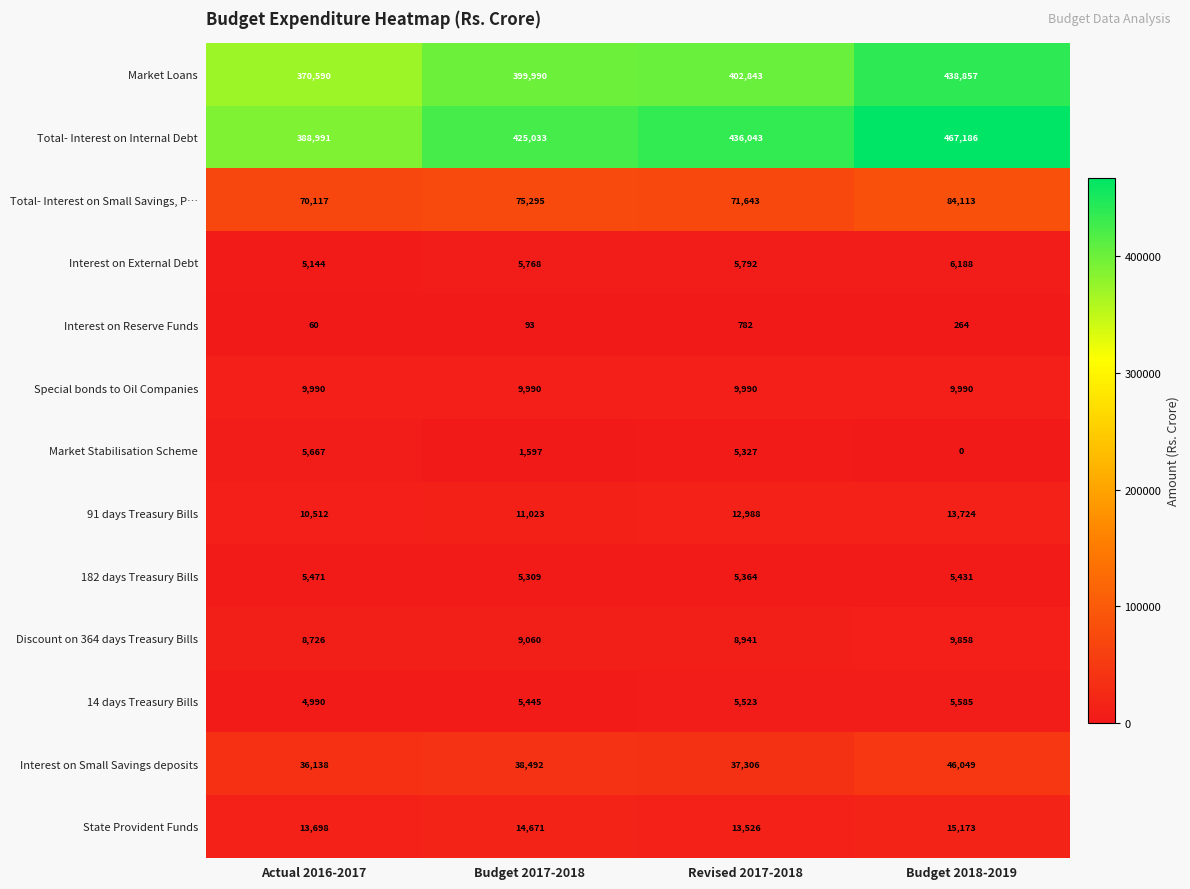

At which label is Market Loans closest to 404723?

Revised 2017-2018